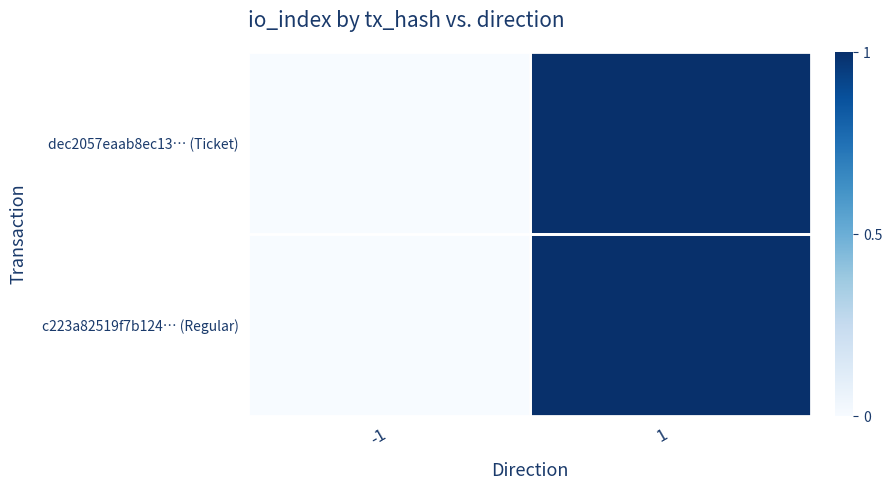

Reading right to left, transcribe all the data shown in this chart.

dec2057eaab8ec13… (Ticket): 1=1	-1=0
c223a82519f7b124… (Regular): 1=1	-1=0